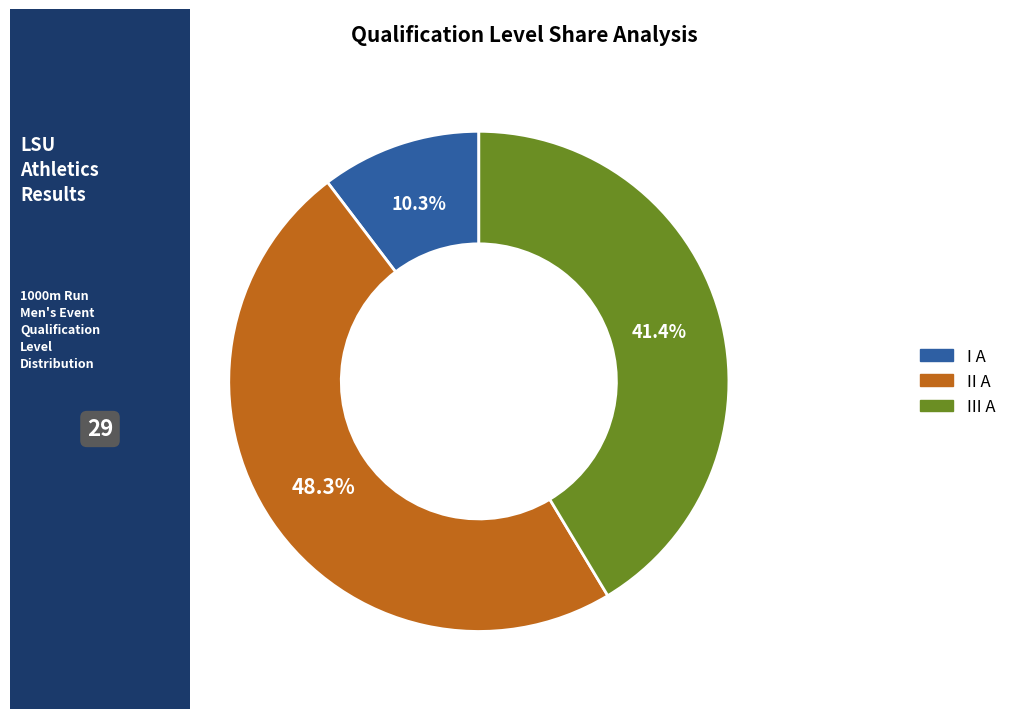

How many slices are in this pie chart?

3